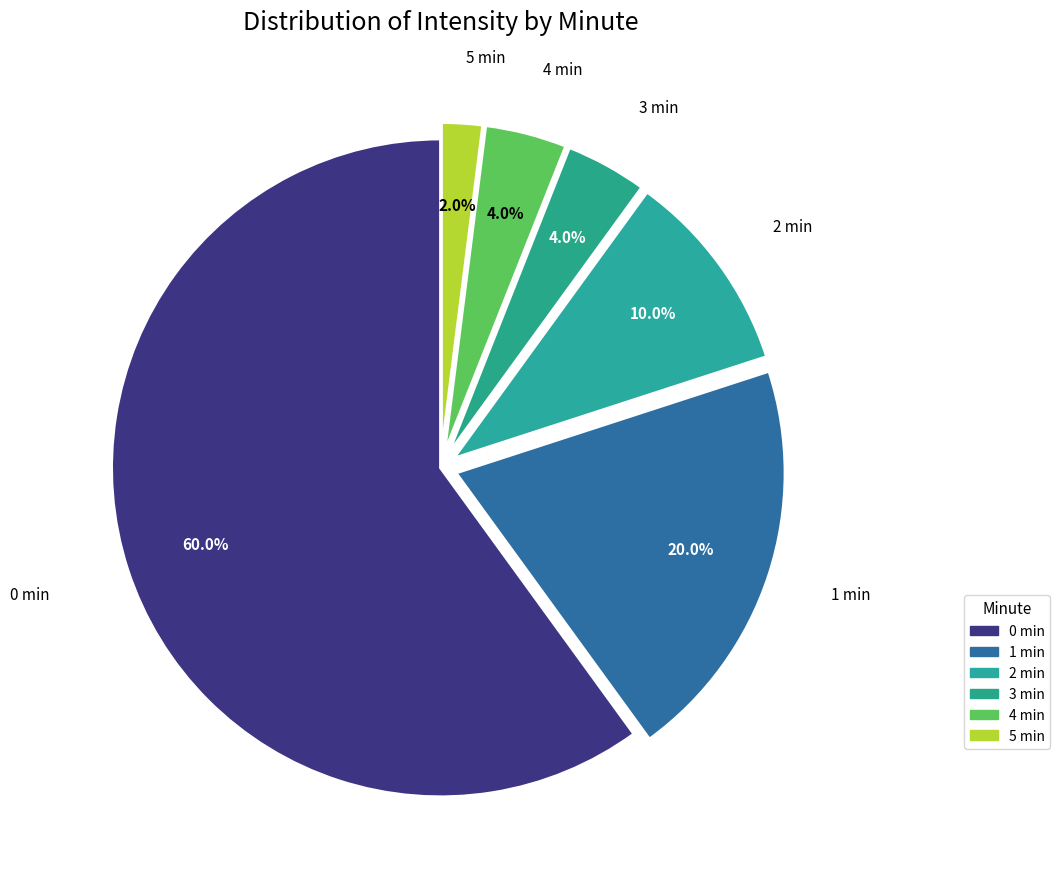

Which category has the smallest portion of the pie?

minute-5